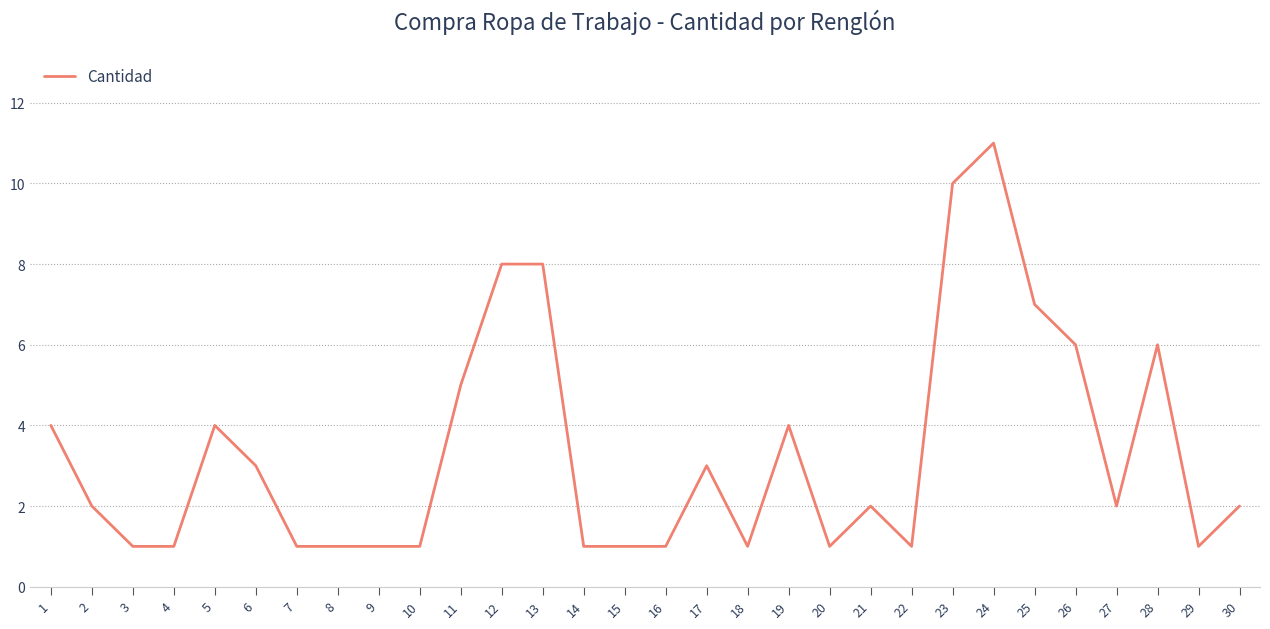

What is the change in value from 12 to 20?

-7